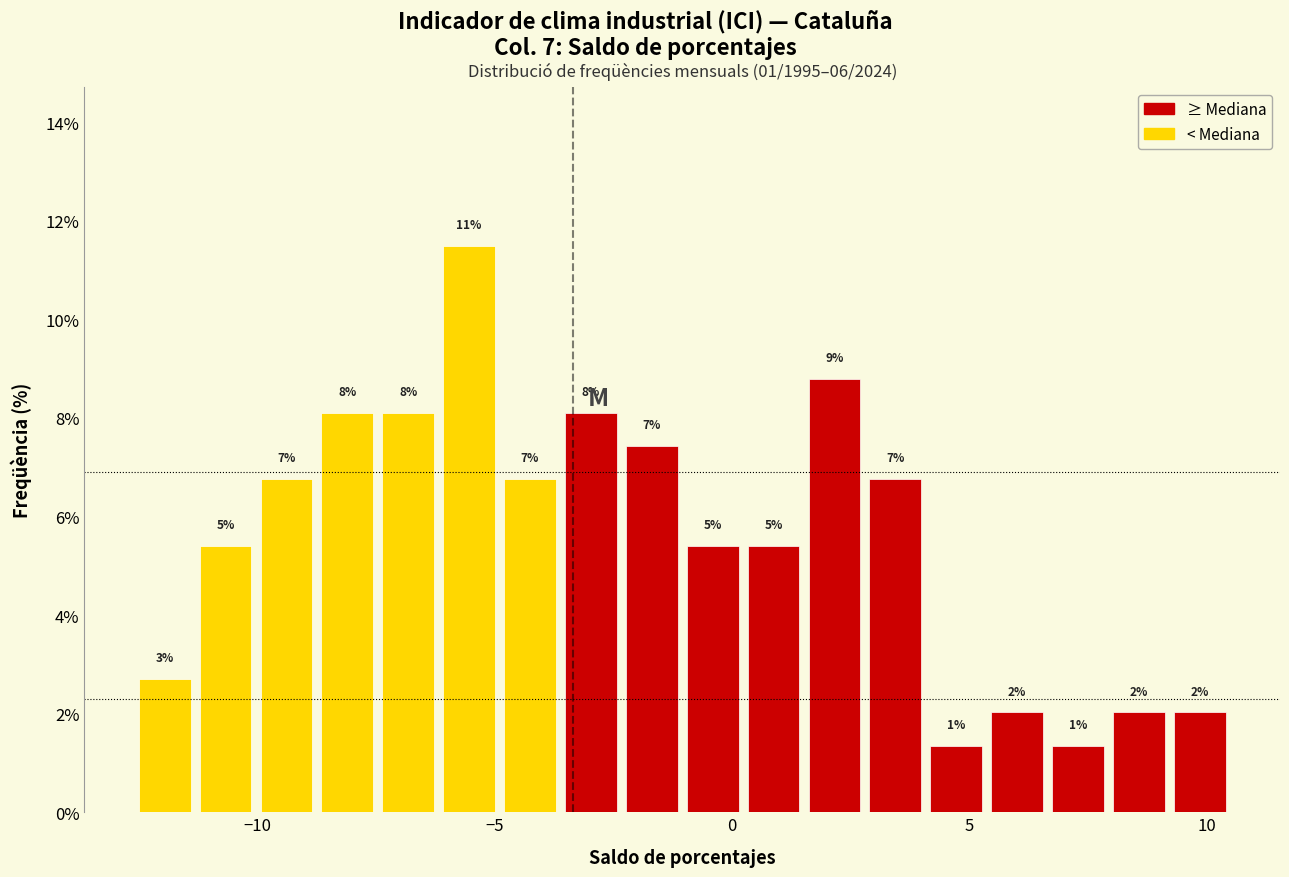

Around what value on the x-axis is the tallest bar? Give the approximate position of its centre, as read against the axis.

-5.5